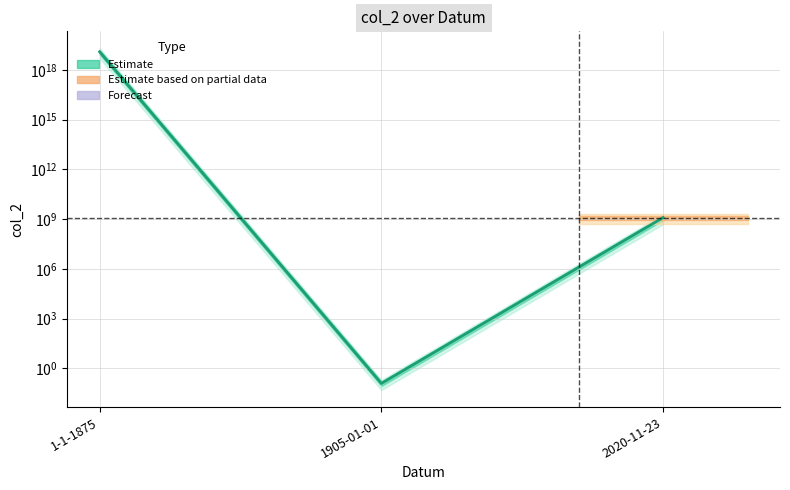

What is the average value?

4115226300823022080.0